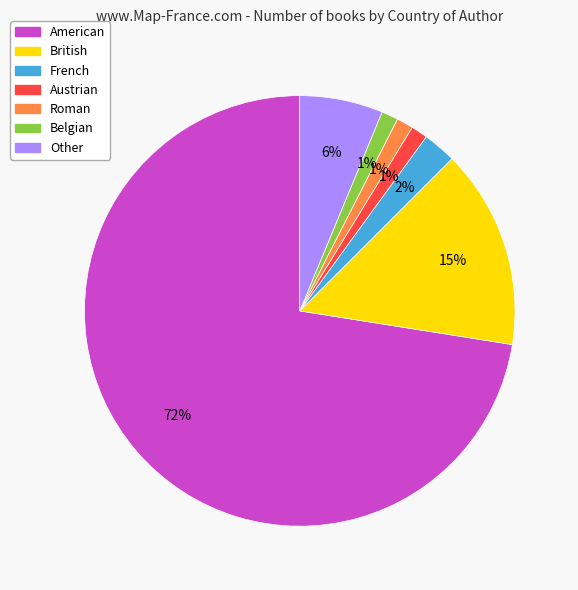

To the nearest percent, what is the combined percentage of British and Other?

21%